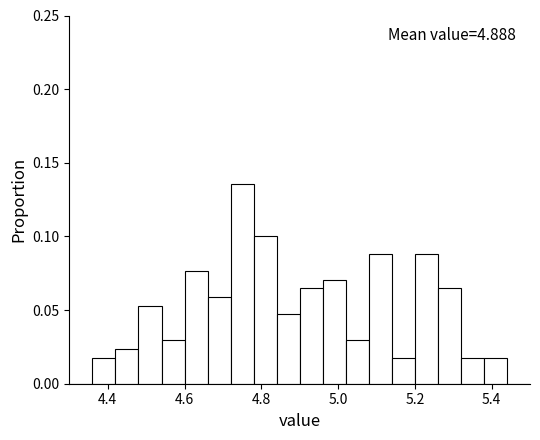

Around what value on the x-axis is the tallest bar? Give the approximate position of its centre, as read against the axis.

4.76